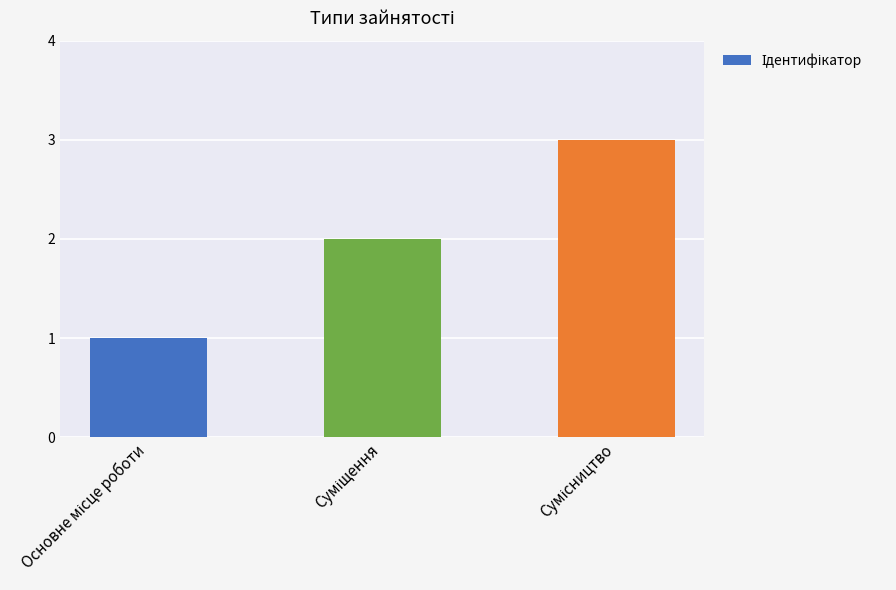

Reading right to left, transcribe all the data shown in this chart.

3	2	1